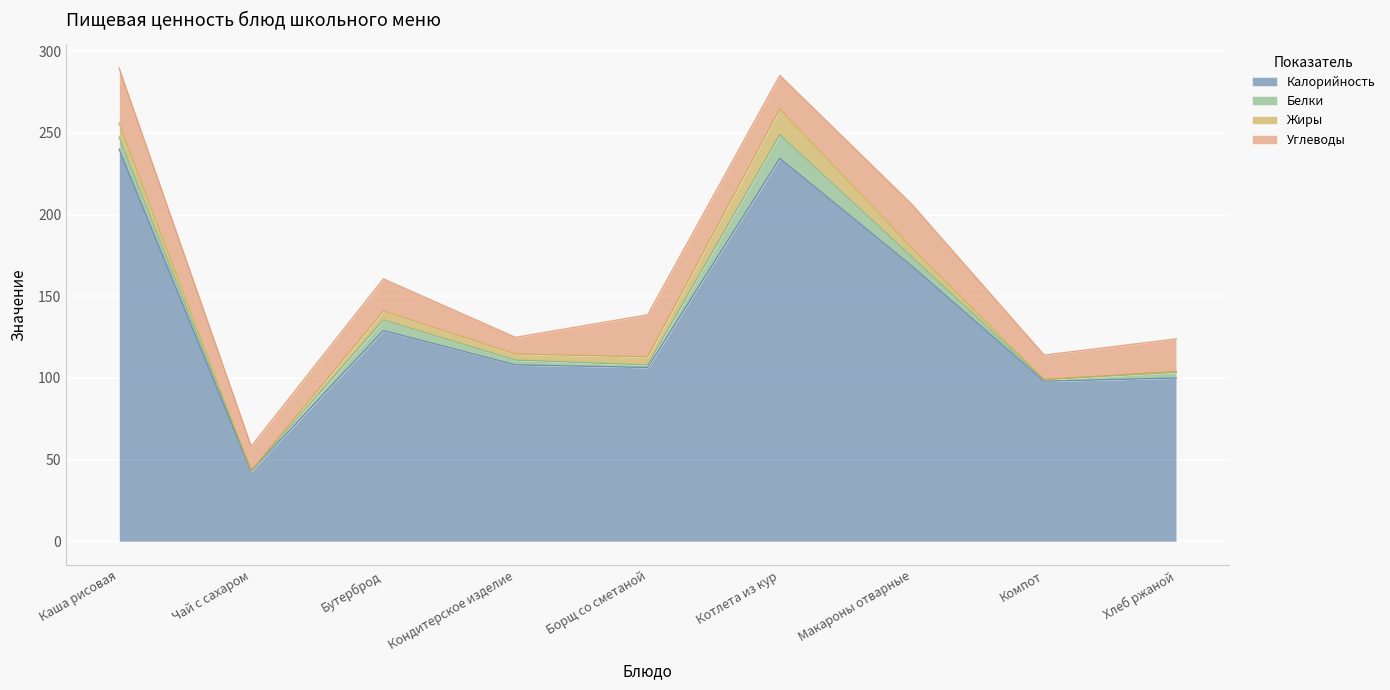

How many times do Жиры and Белки cross each other?

3